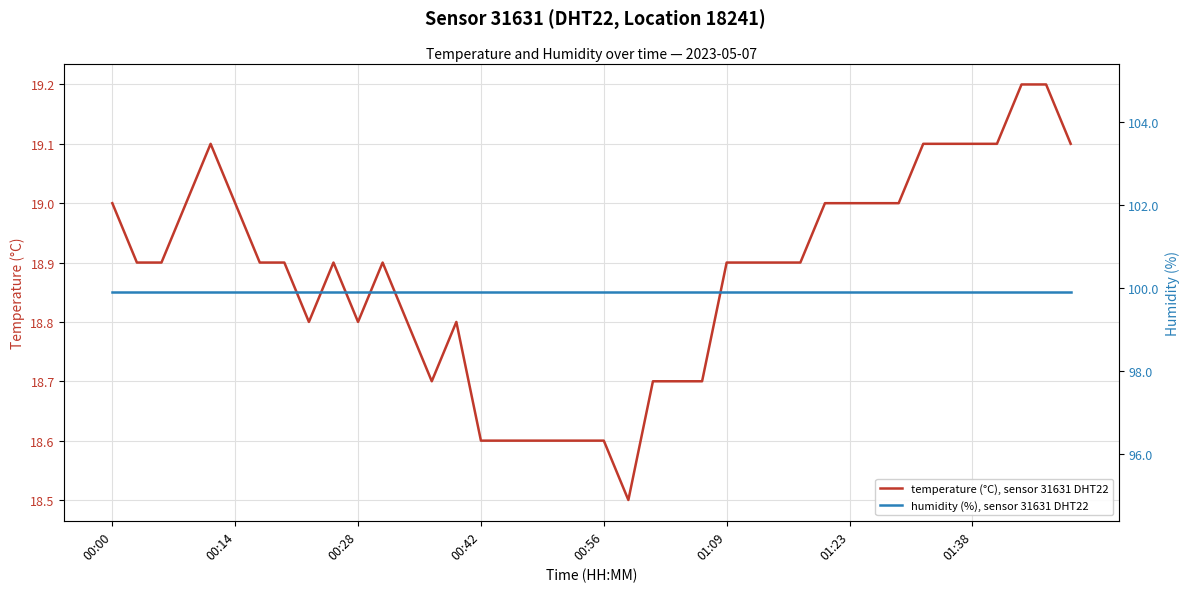

List the series in order of their overall mean, highest first.

humidity (%), sensor 31631 DHT22, temperature (°C), sensor 31631 DHT22